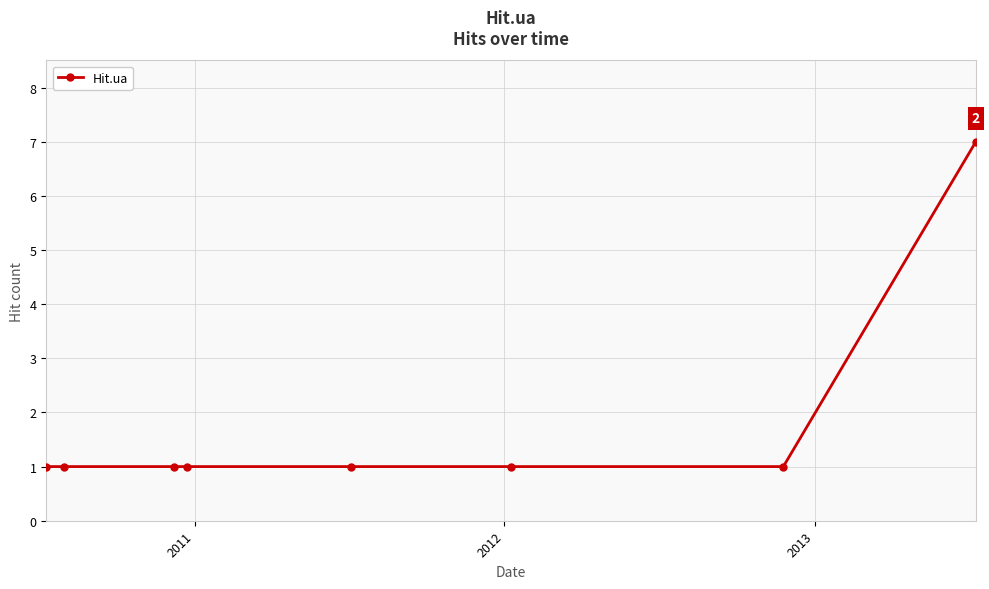

Reading left to right, list all the values displayed in this chart.

1	1	1	1	1	1	1	7